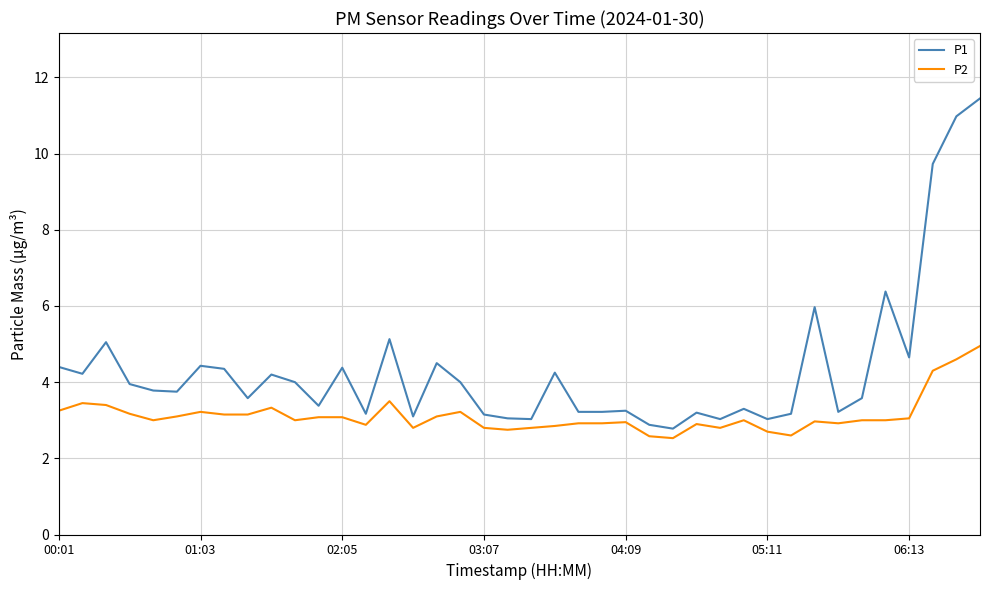

What is the minimum value for P2?

2.5